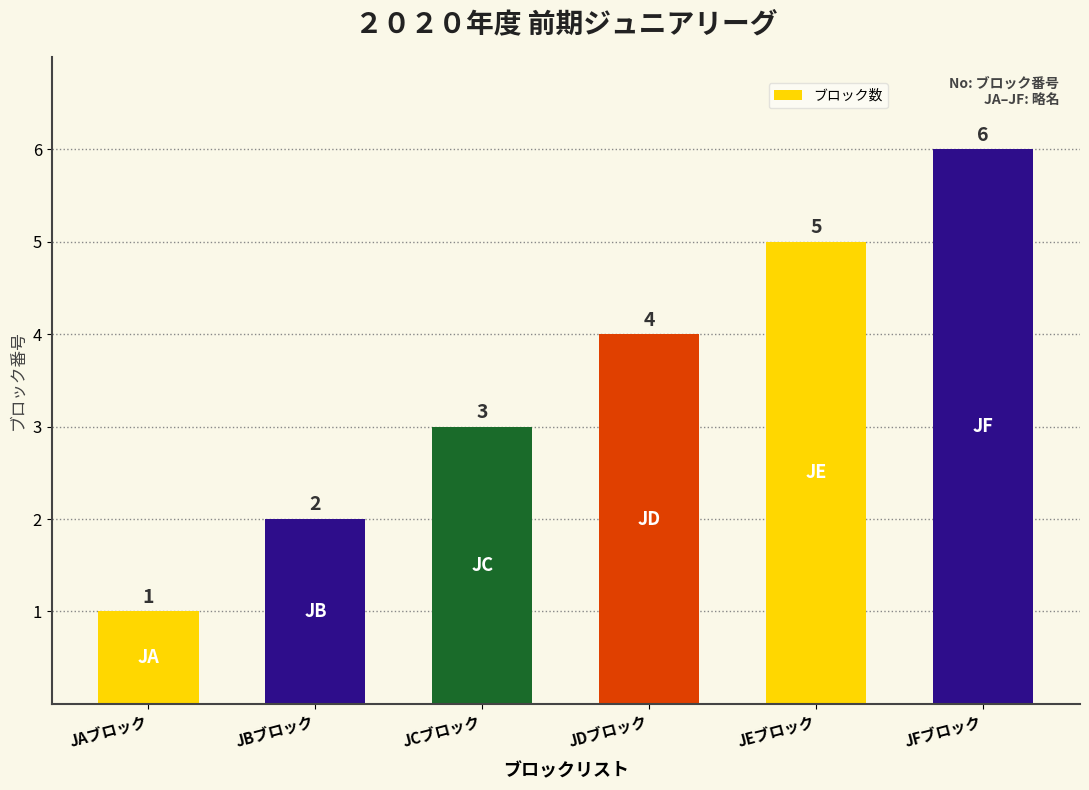

Reading right to left, what are all the values shown in this chart?

6	5	4	3	2	1